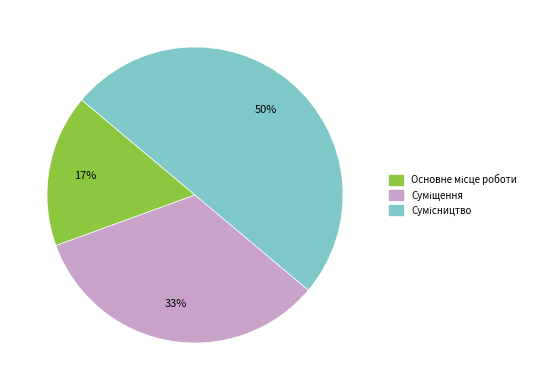

To the nearest percent, what is the average slice percentage?

33%